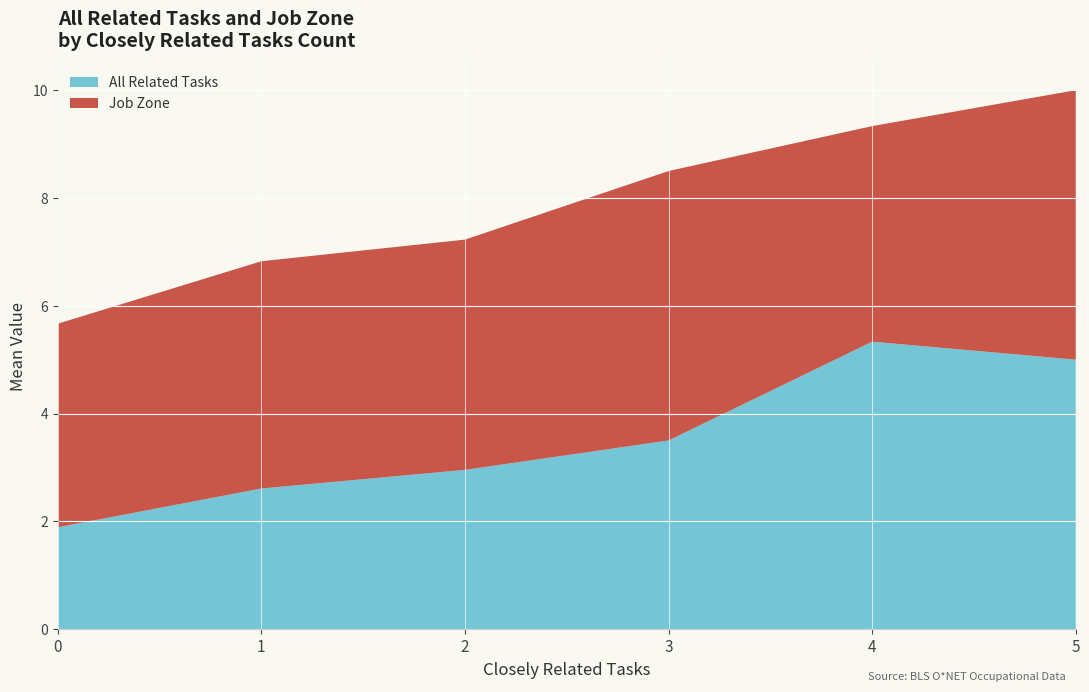

Read the All Related Tasks value at 1.

2.6